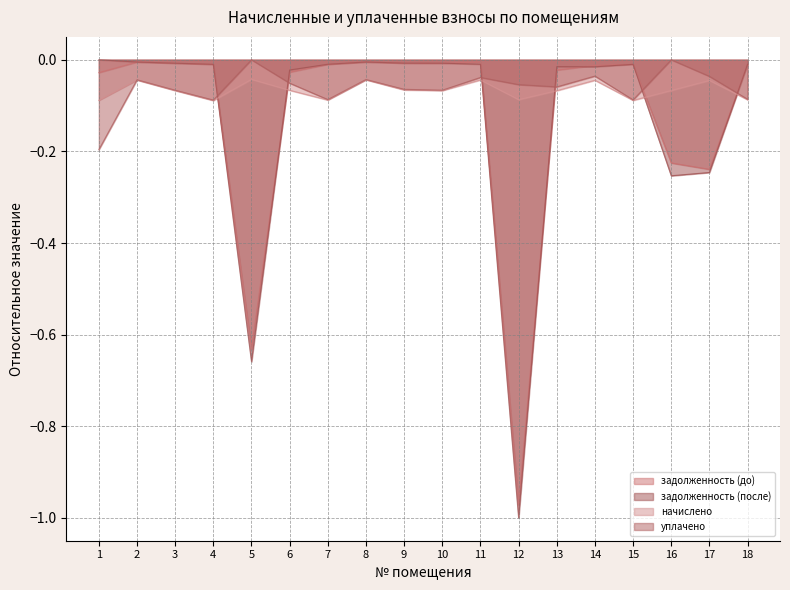

True or false: начислено has more than 1 points higher than both neighbors.

True